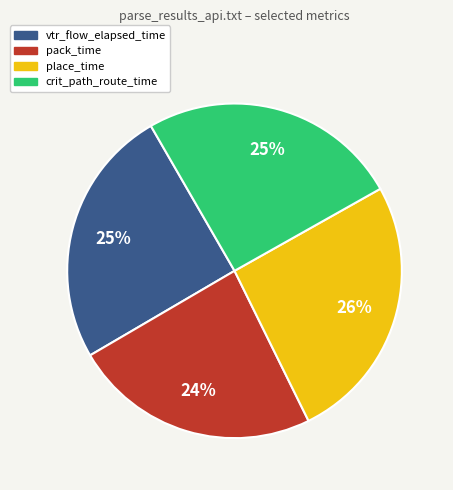

Is there a majority slice in this chart?

No